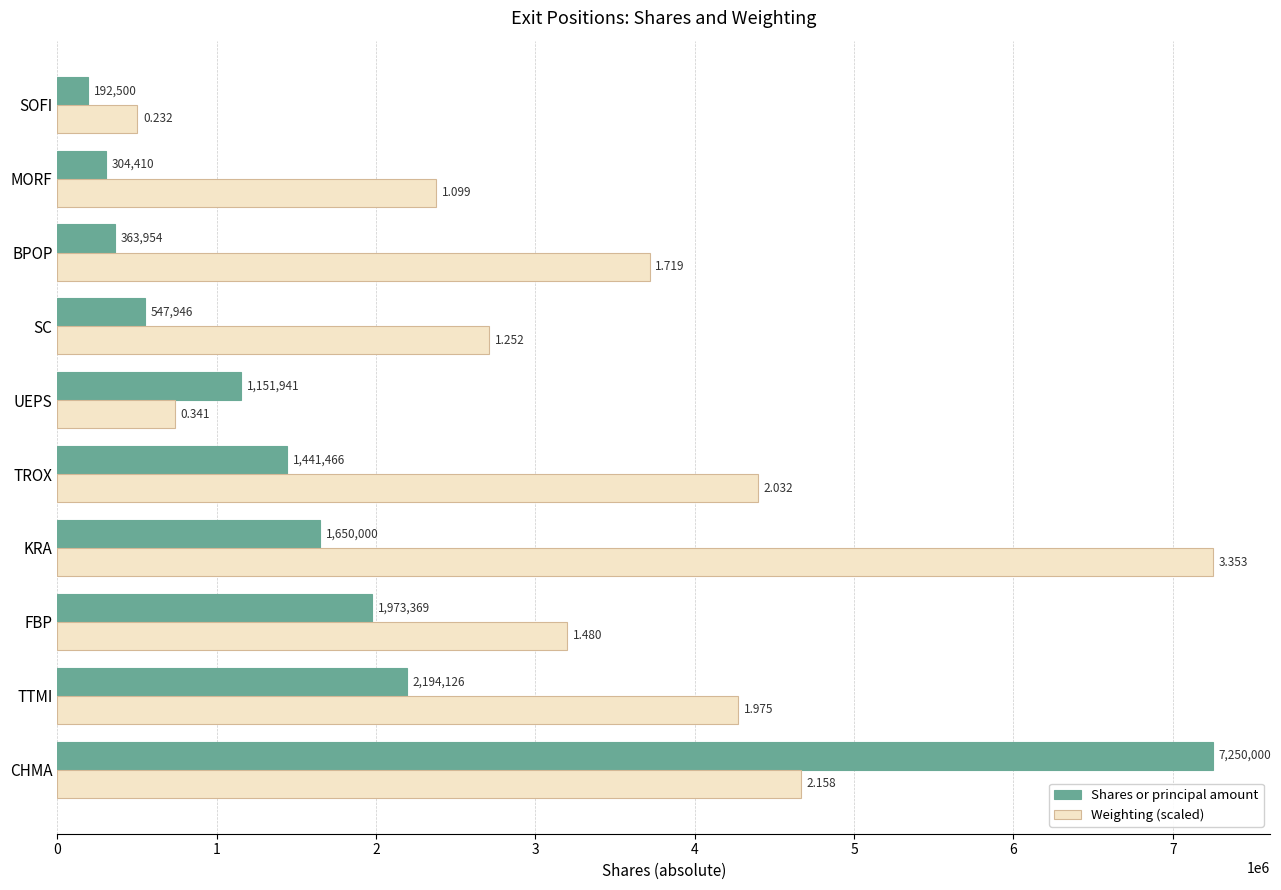

Where is Shares or principal amount nearest to the value 3721250?

TTMI